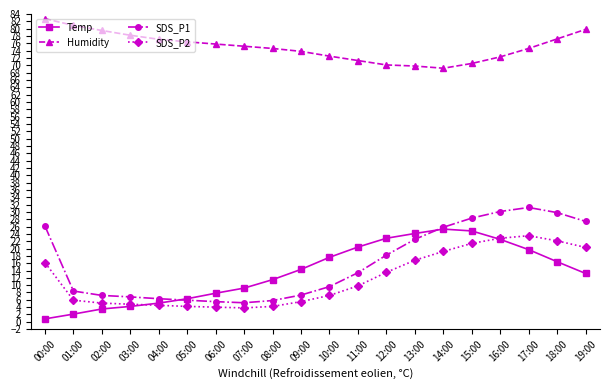

What is the value of the SDS_P1 point at the 7th from the left?

5.5